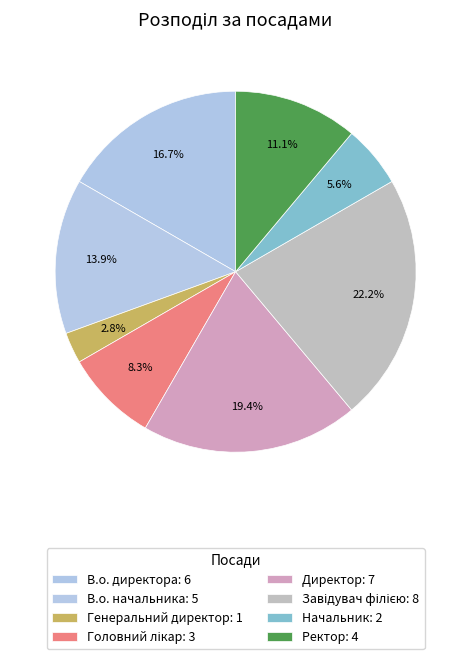

What percentage is the Генеральний директор slice, to the nearest percent?

3%